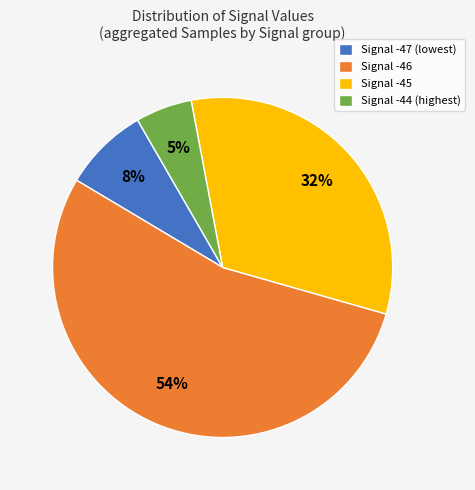

What percentage is the Signal -47 (lowest) slice, to the nearest percent?

8%